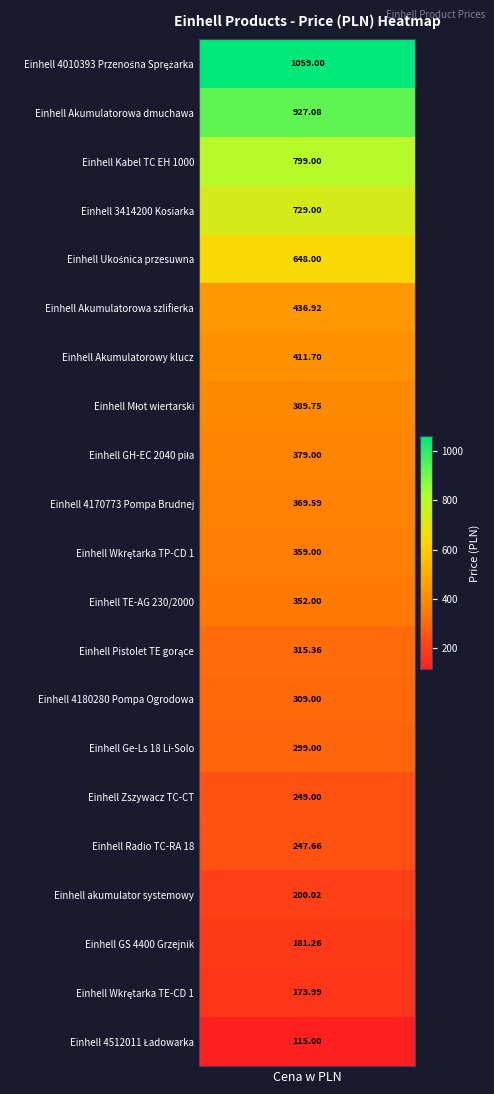

At which category does the chart reach its peak across all series?

Einhell 4010393 Przenośna Sprężarka